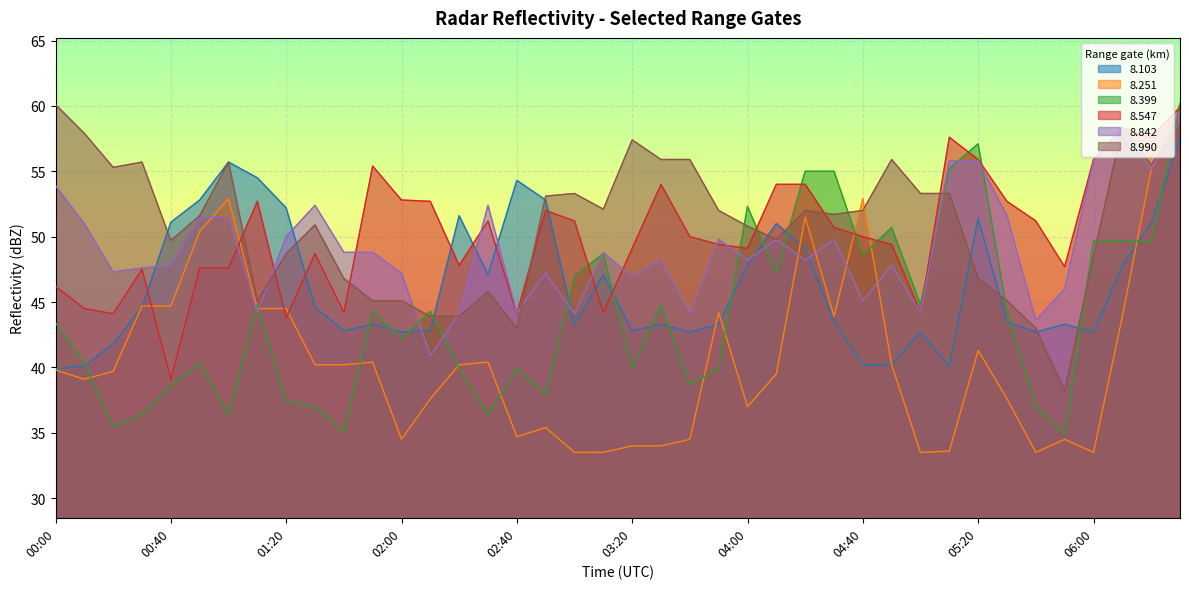

What is the sum of all   8.990 values?

2036.8